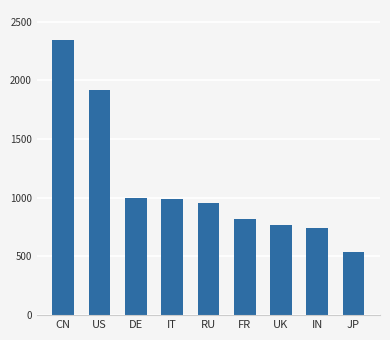

What is the label of the 2nd bar from the right?

IN